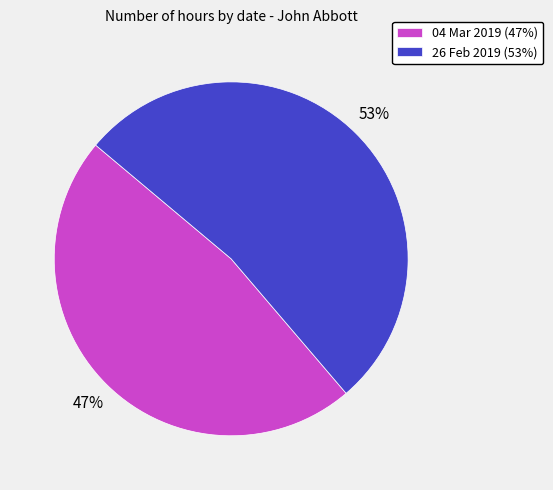

Combined, do 04 Mar 2019 (47%) and 26 Feb 2019 (53%) account for over 50%?

Yes